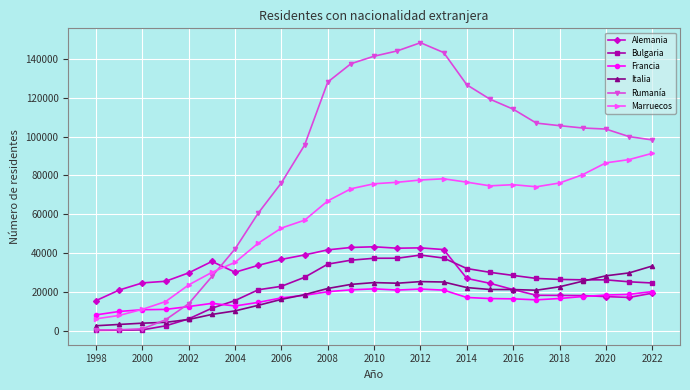

Which series ends up on top after the final intersection of Bulgaria and Alemania?

Bulgaria